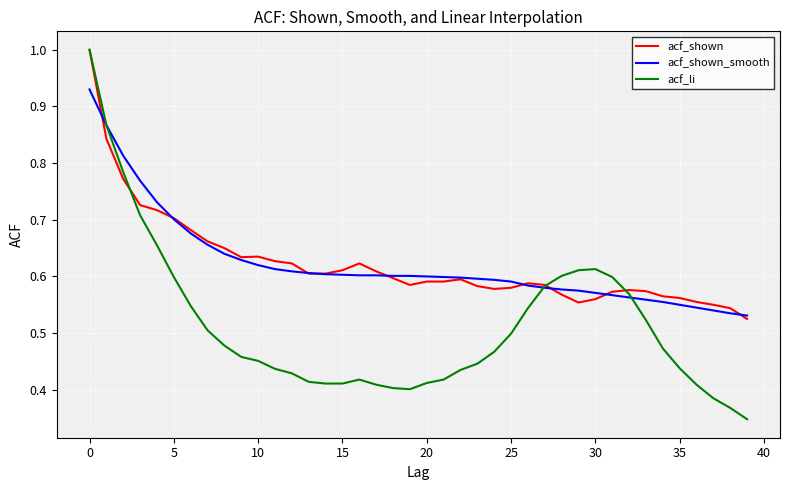

Which series has the largest range (max minus min)?

acf_li